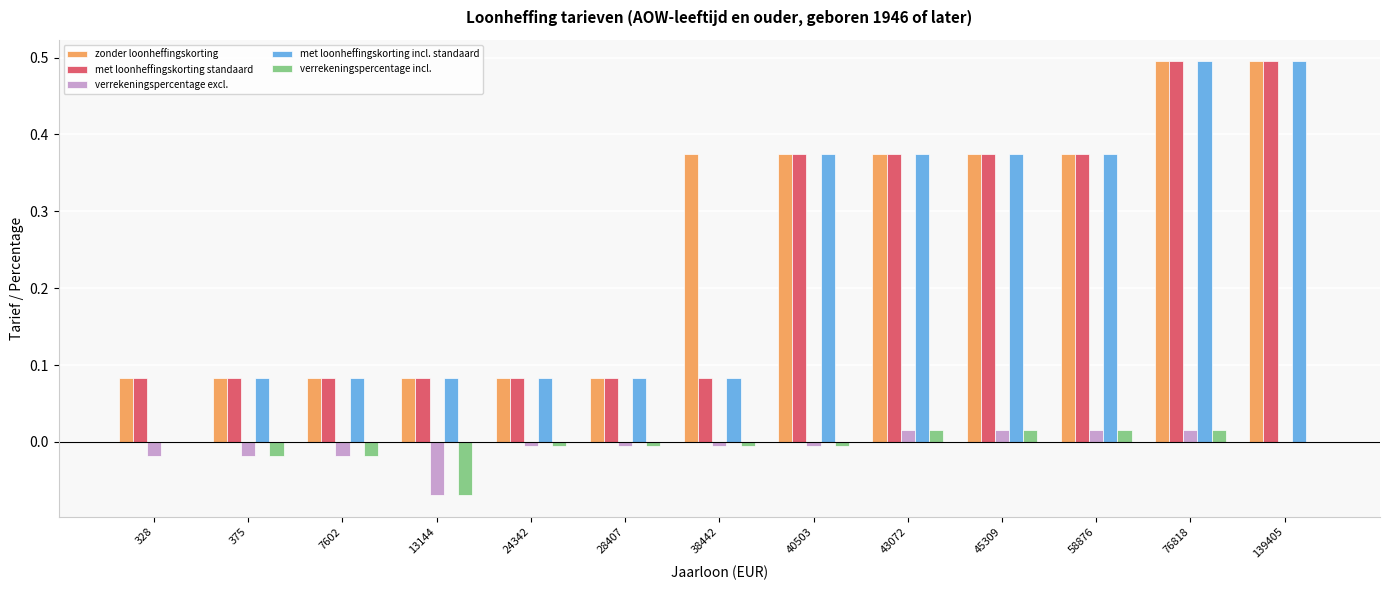

Which series changed the most between 28407 and 38442?

zonder loonheffingskorting